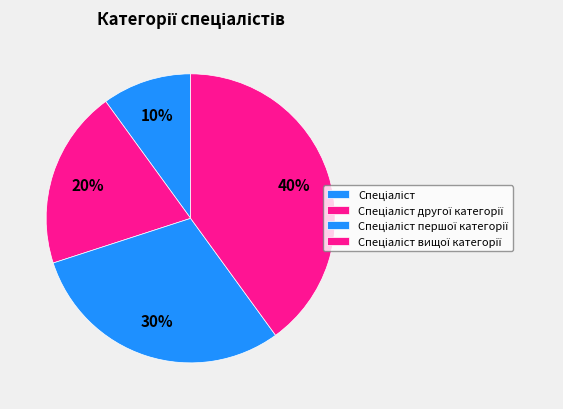

Count the number of slices in the pie.

4